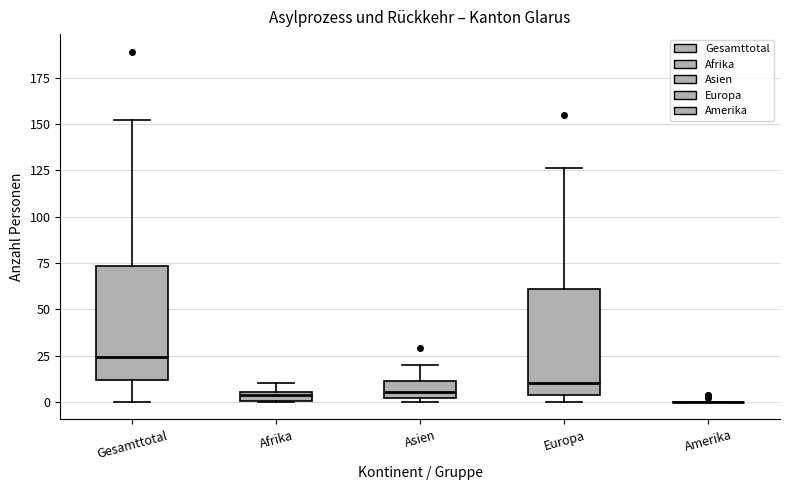

Where is the lower edge of the box for Asien on the y-axis? The values are not printed on the chart, so give them approximately, as read against the axis.

0